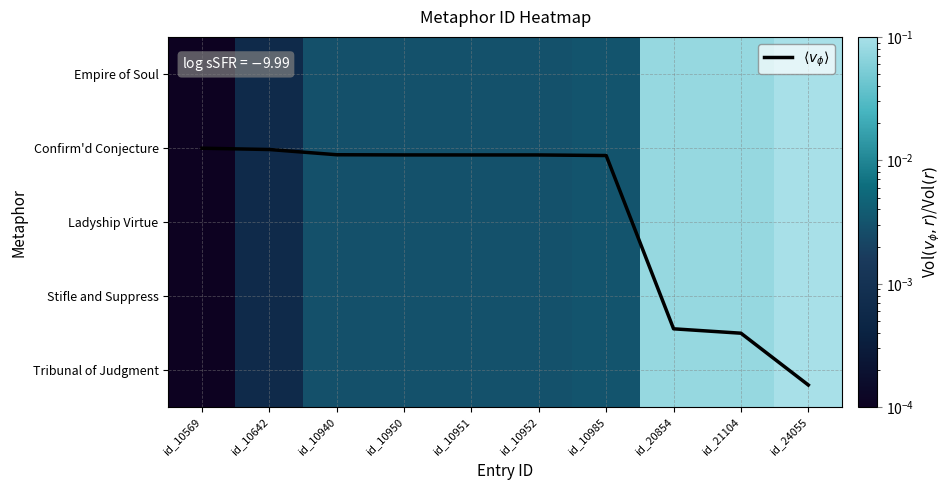

Between id_10940 and id_10985, which series saw the biggest shift?

$\langle v_\phi \rangle$